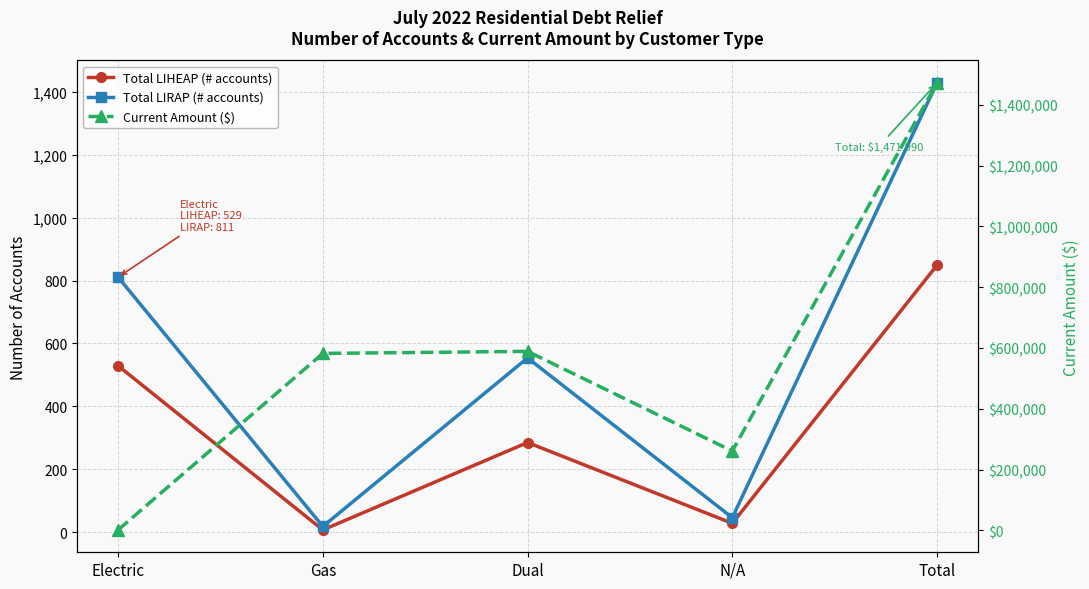

What is the difference between the Total LIRAP (# accounts) values at Dual and Total?

875.0